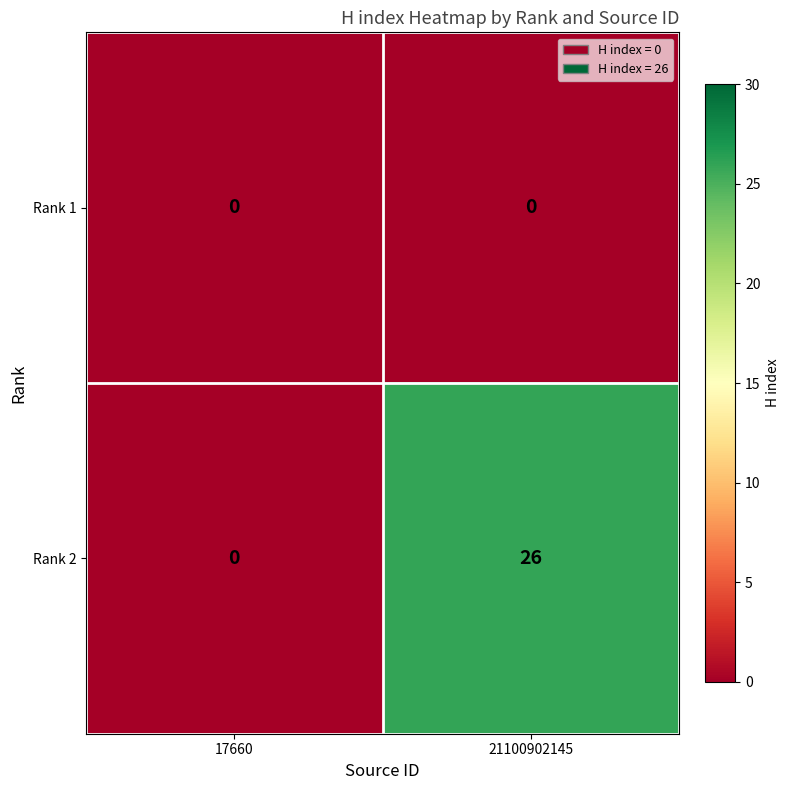

Between 17660 and 21100902145, which series saw the biggest shift?

Rank 2